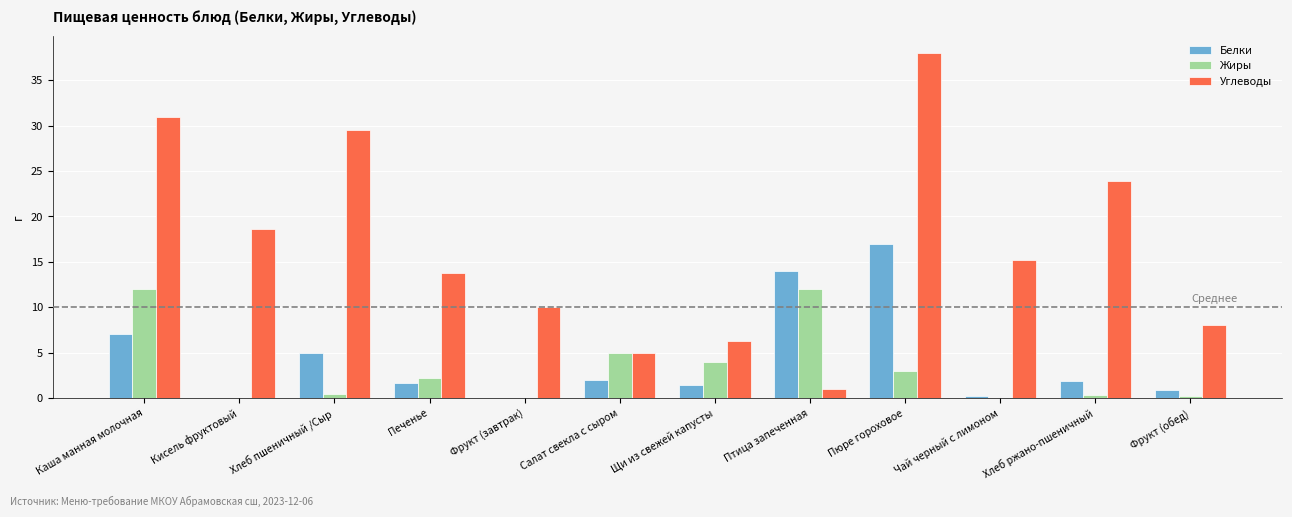

Which category has the highest value in the Углеводы series?

Пюре гороховое